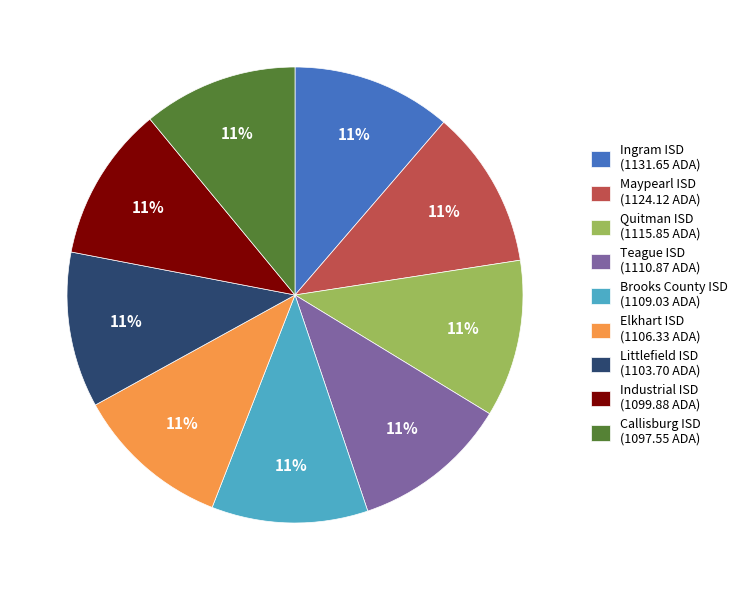

Count the number of slices in the pie.

9